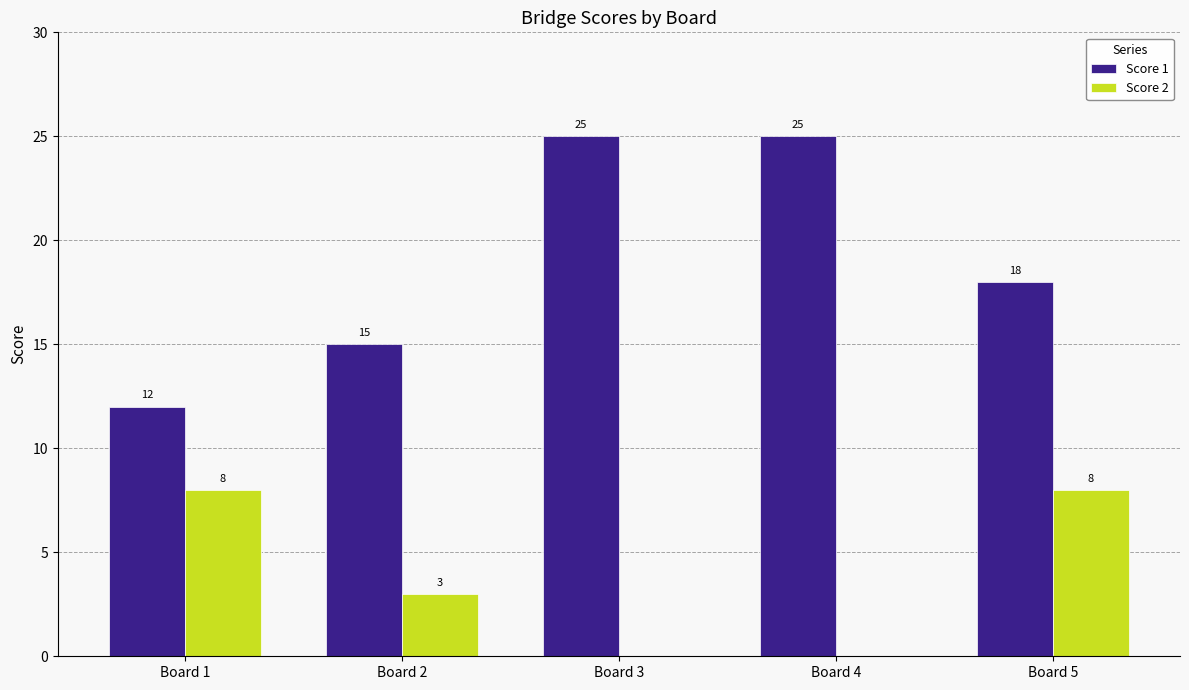

Reading right to left, transcribe all the data shown in this chart.

Score 1: Board 5=18	Board 4=25	Board 3=25	Board 2=15	Board 1=12
Score 2: Board 5=8	Board 4=0	Board 3=0	Board 2=3	Board 1=8